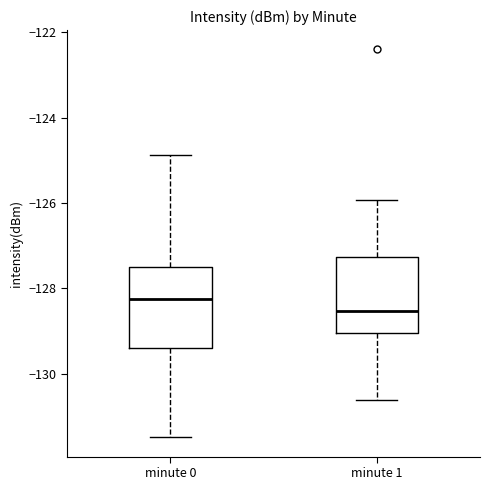

Where does the median line of the box for minute 0 sit on the y-axis? The values are not printed on the chart, so give them approximately, as read against the axis.

-128.2